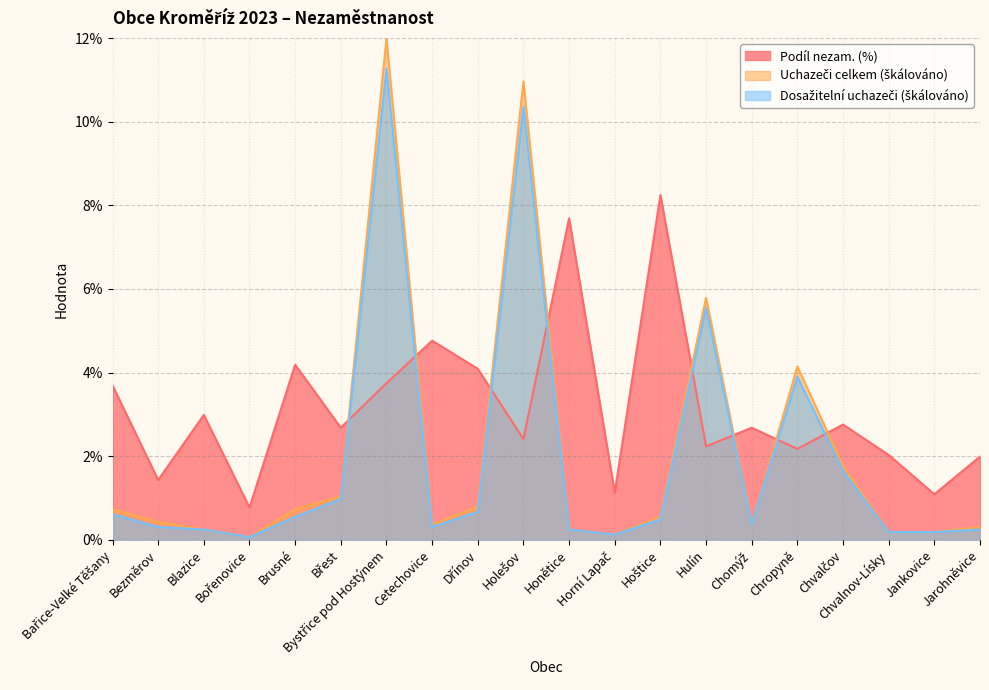

Which has a higher value, Chvalnov-Lísky or Hulín?

Hulín